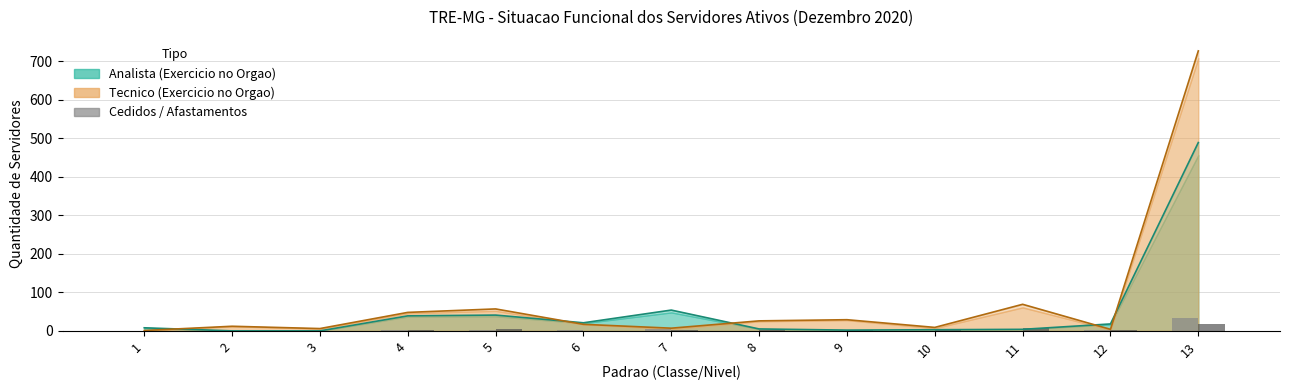

The value of Tecnico Cedidos at 7 is 1. True or false?

True